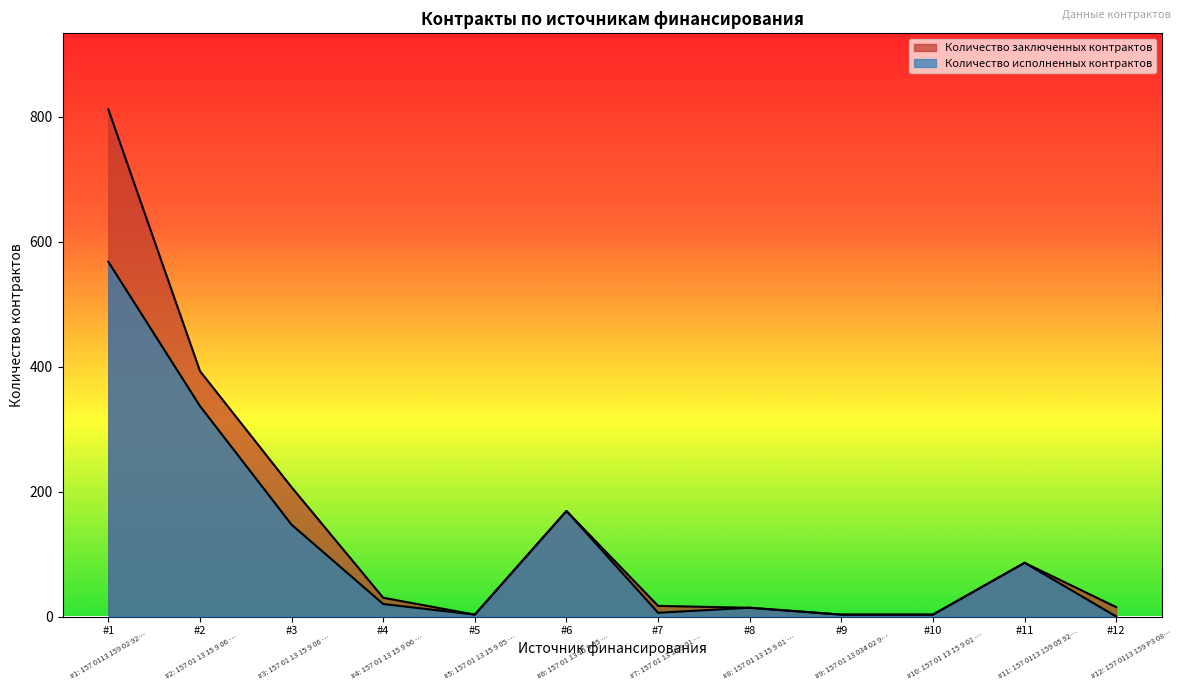

True or false: Количество заключенных контрактов has a value of 4 at #5.

False